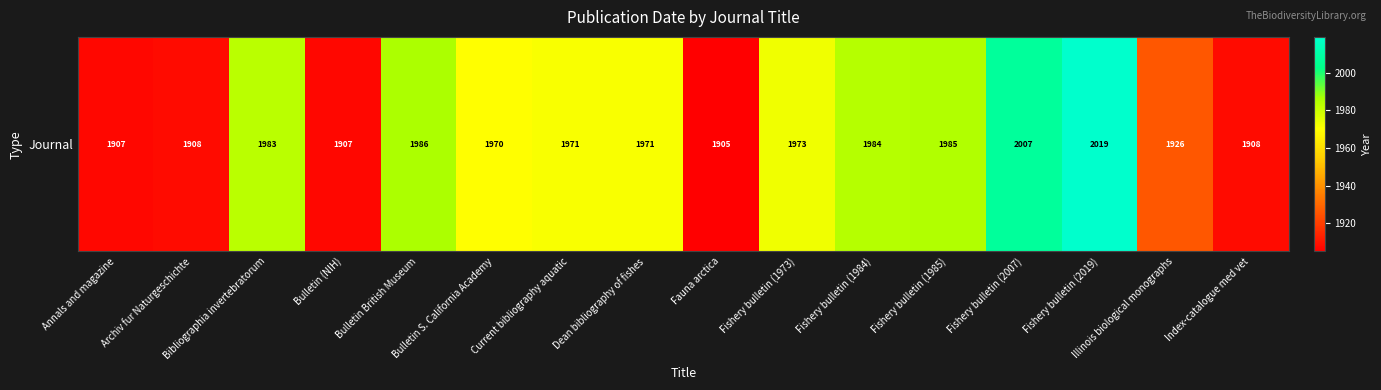

Which category has the highest value across all series?

Fishery bulletin (2019)